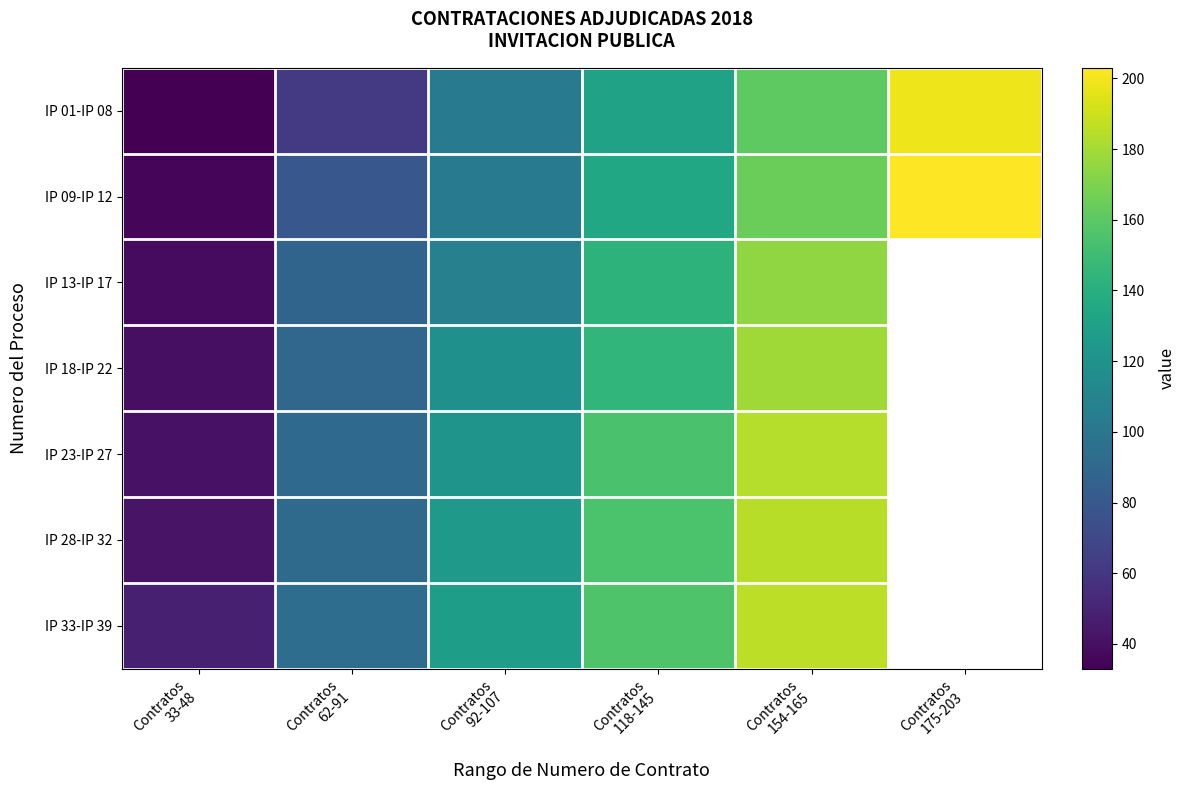

The IP 18-IP 22 series shows 254.8 at Contratos 154-165. True or false?

False